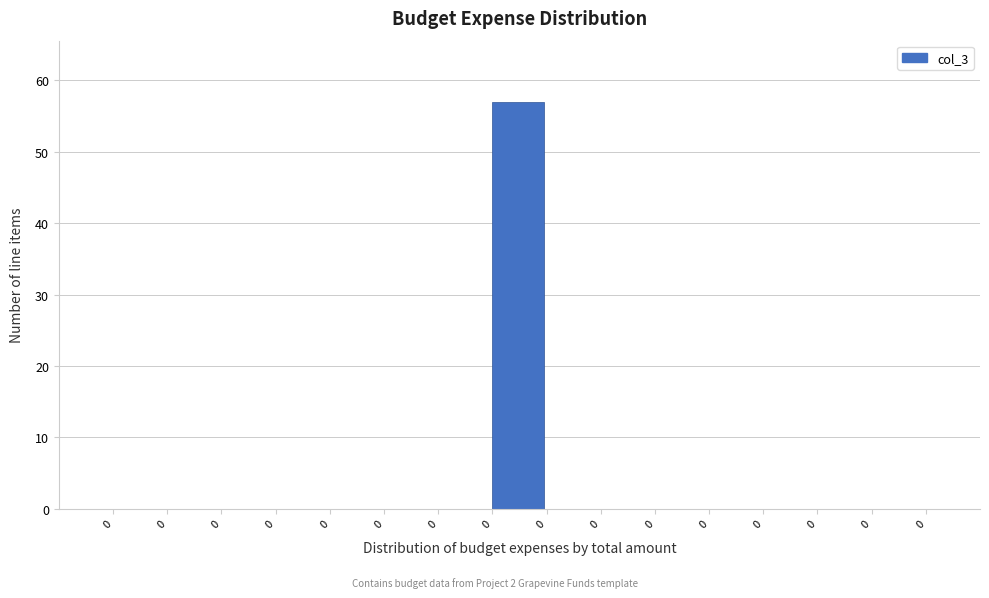

How many categories are shown in the chart?

15